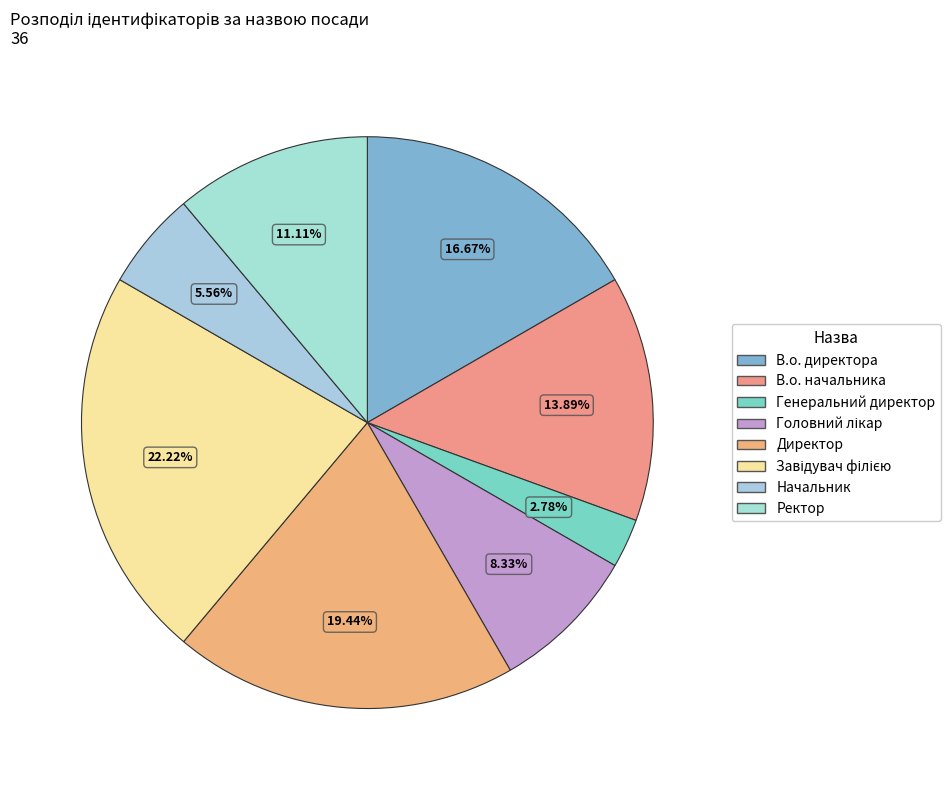

How many slices are in this pie chart?

8